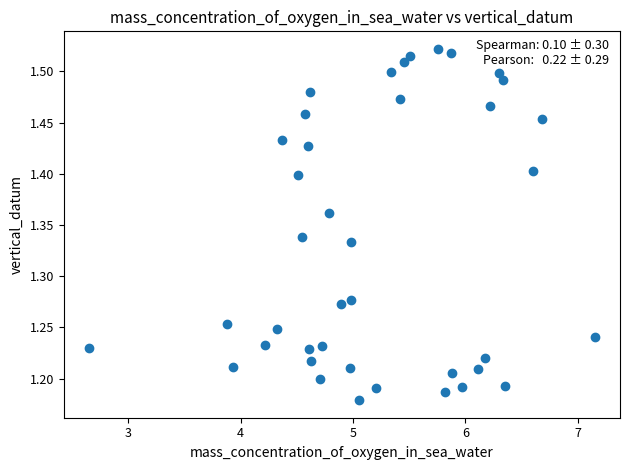

What is the range of X values (max minus min)?

4.5